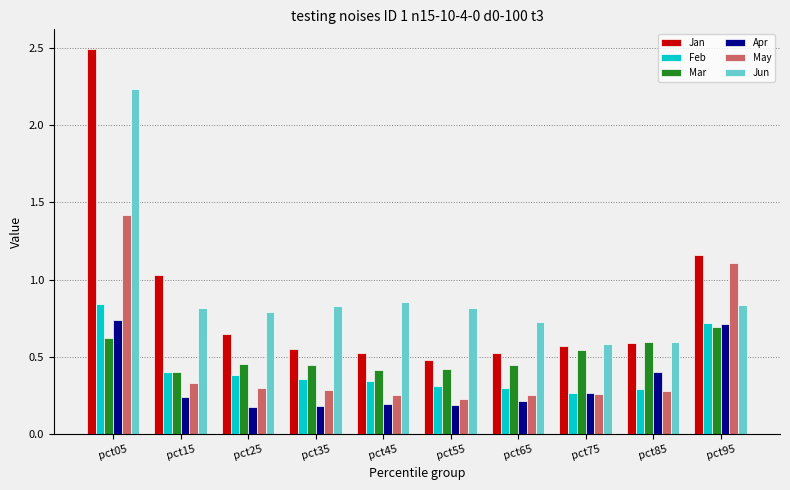

Which category has the highest value in the Feb series?

pct05